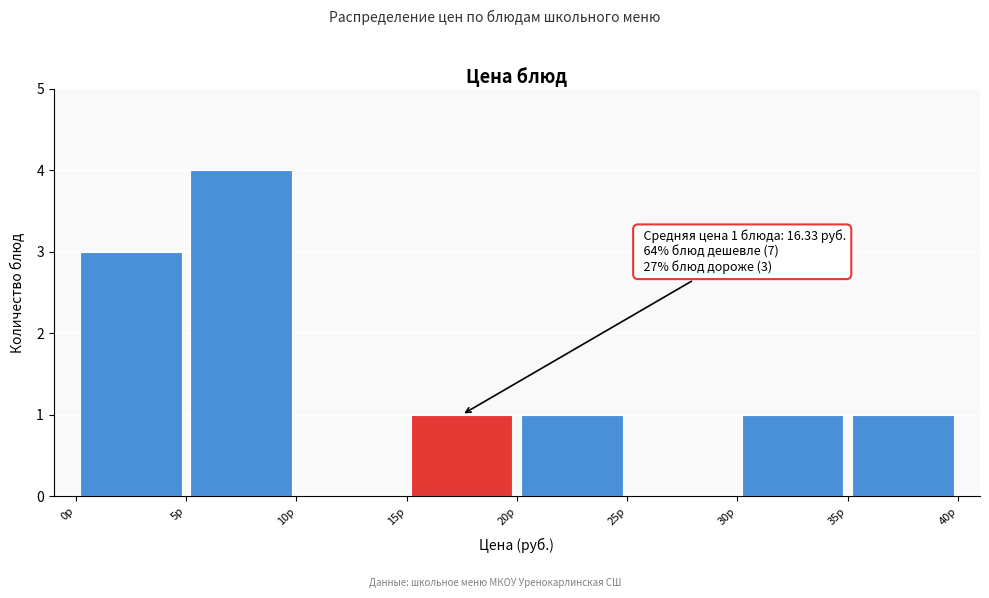

Over which range of the x-axis is the bar tallest?

5 to 10